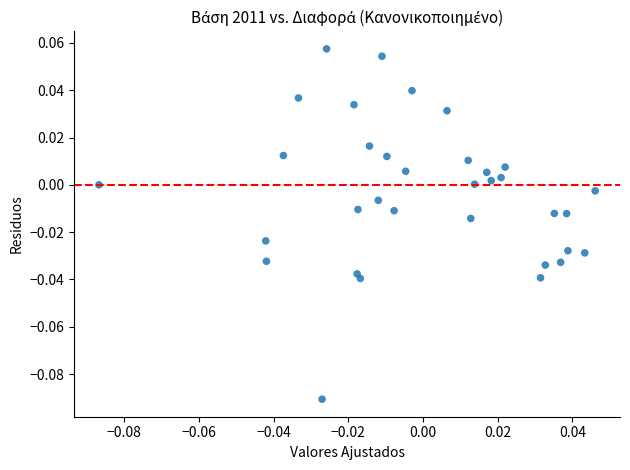

How many data points are displayed?

34